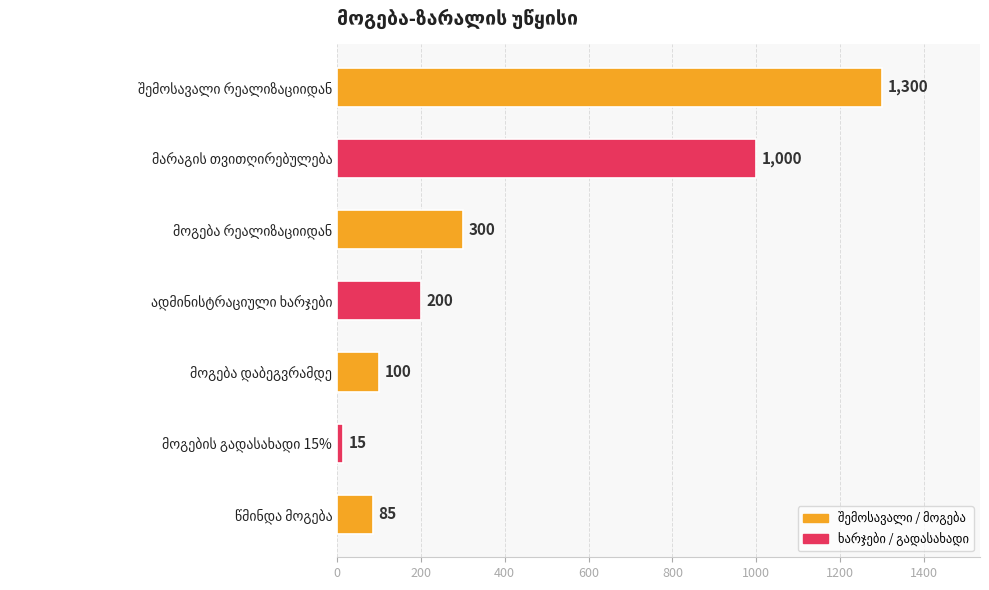

What is the minimum value shown in the chart?

15